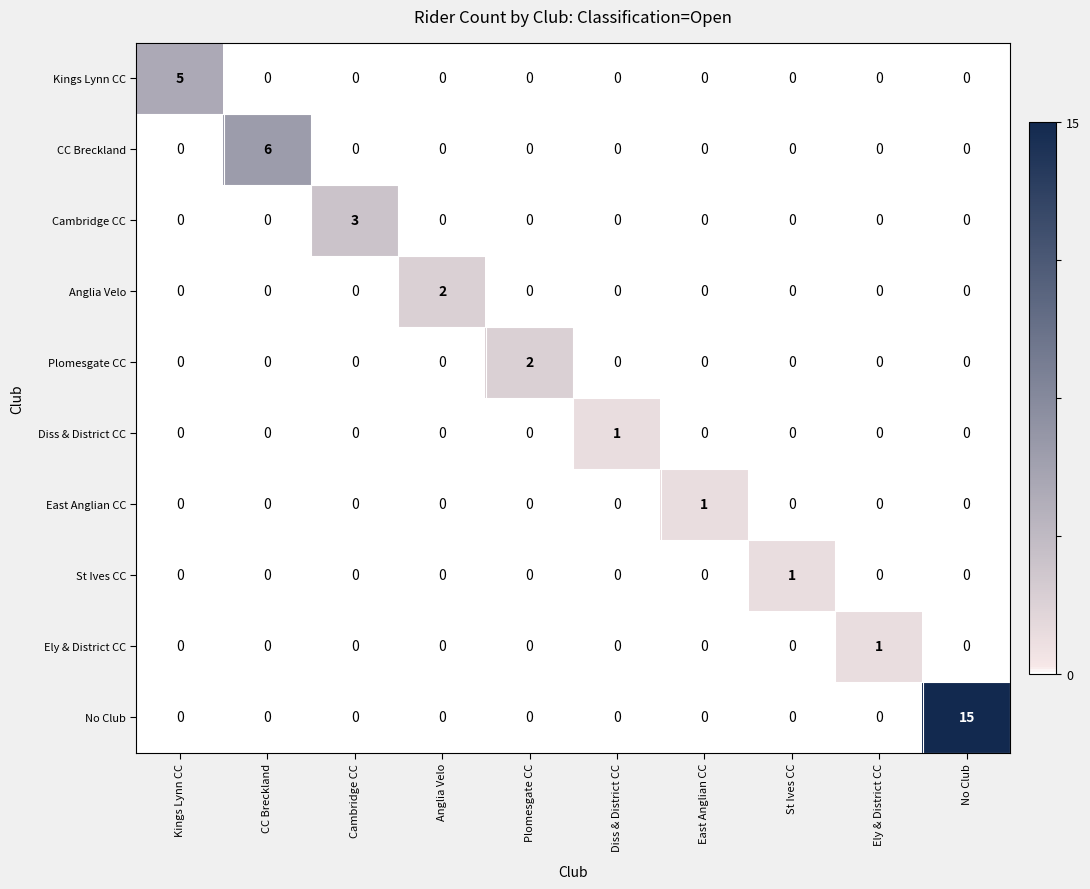

At how many categories does at least one series exceed 4?

3